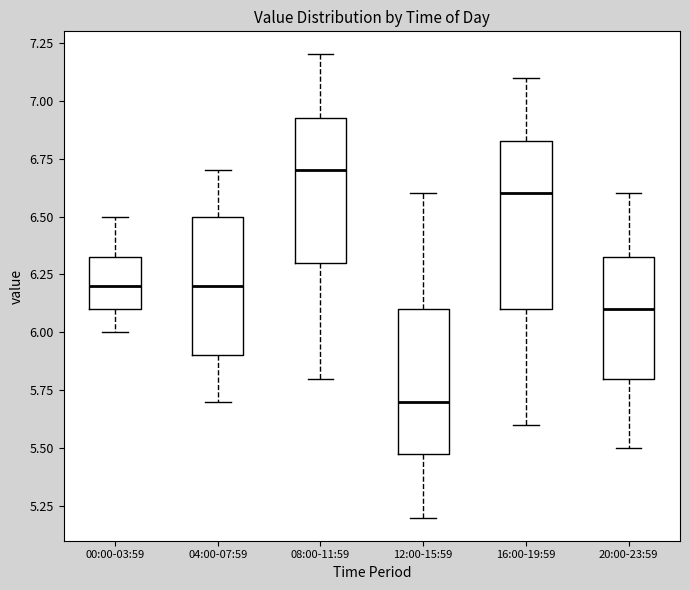

Which box is the tallest, from its lower edge to its upper edge?

16:00-19:59